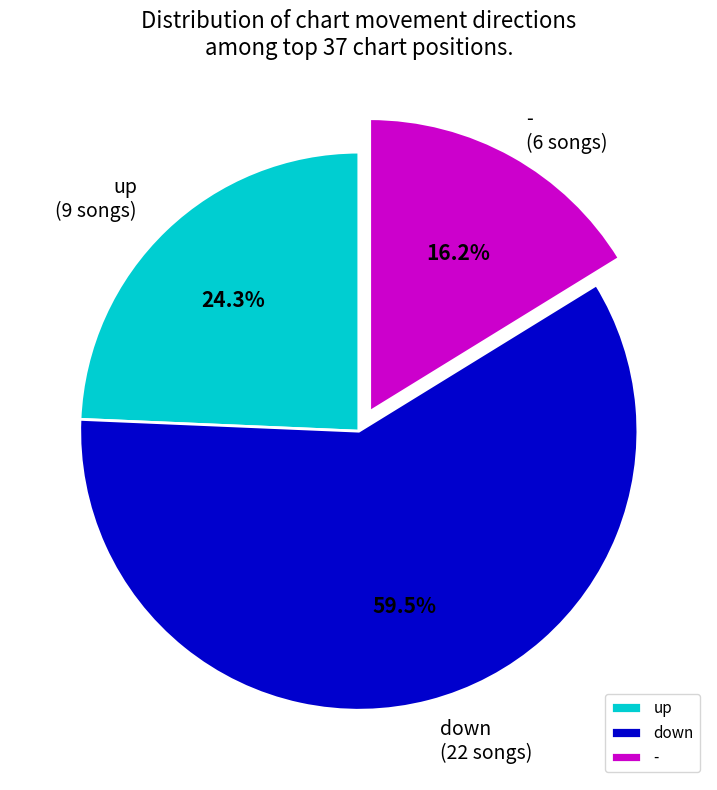

Which slice is the smallest?

-